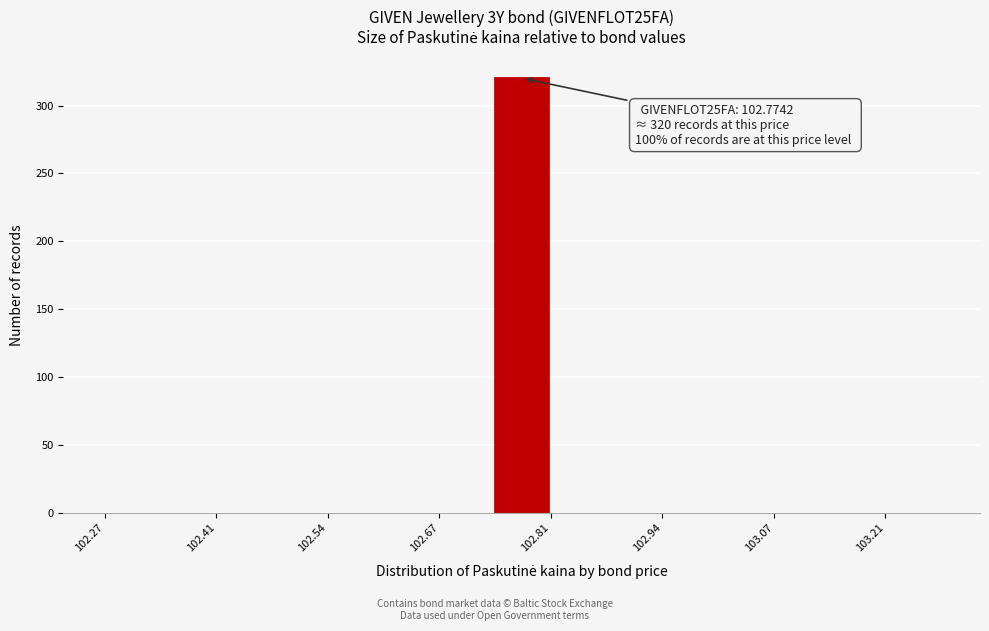

Read against the x-axis, roughly where is the centre of the tallest bar?

102.78